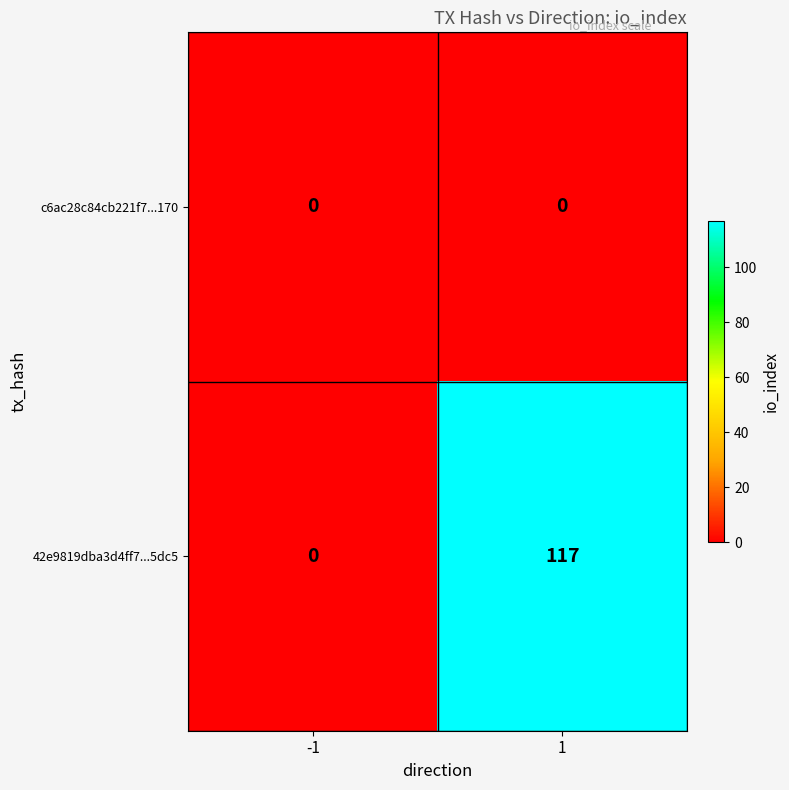

Rank the series at 1 from highest to lowest value.

42e9819dba3d4ff7...5dc5, c6ac28c84cb221f7...170